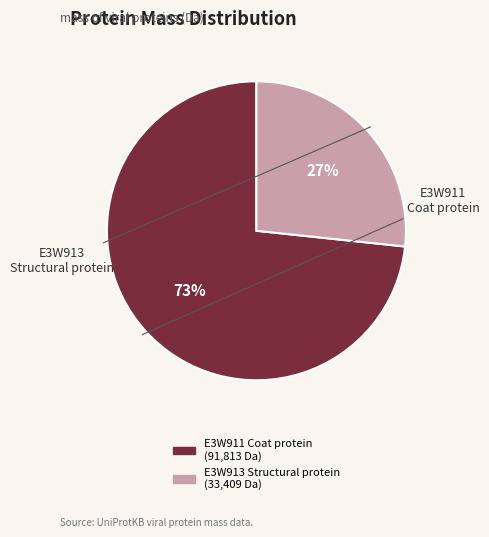

Approximately how many times larger is the value at E3W913 Structural protein compared to E3W911 Coat protein?

0.4